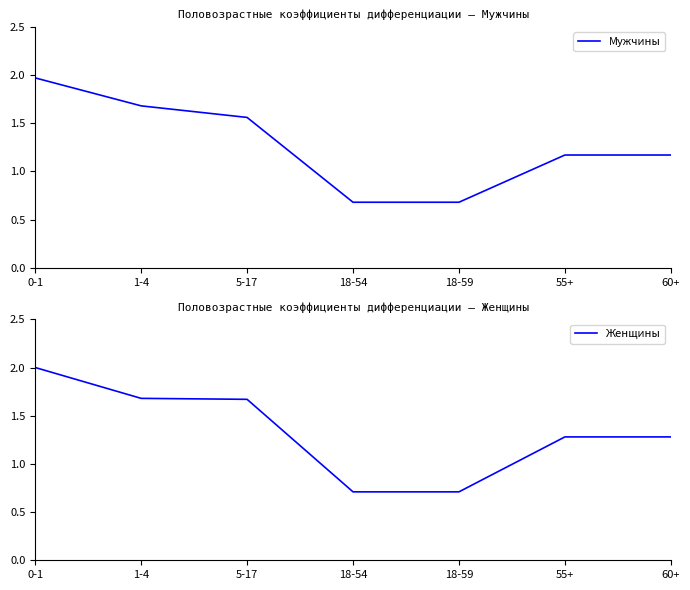

What value does the Женщины series have at 0-1?

2.0